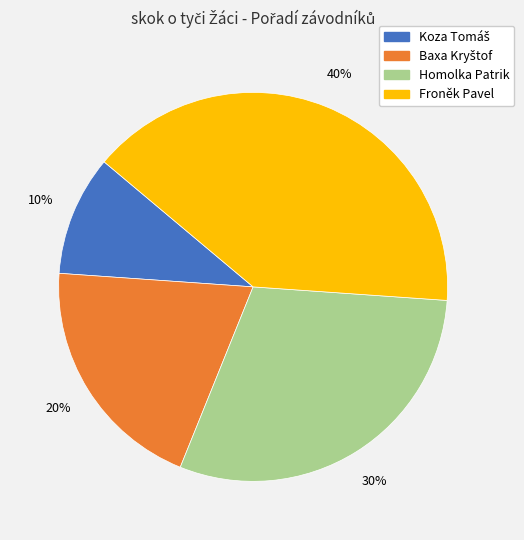

To the nearest percent, what percentage of the pie is Froněk Pavel?

40%